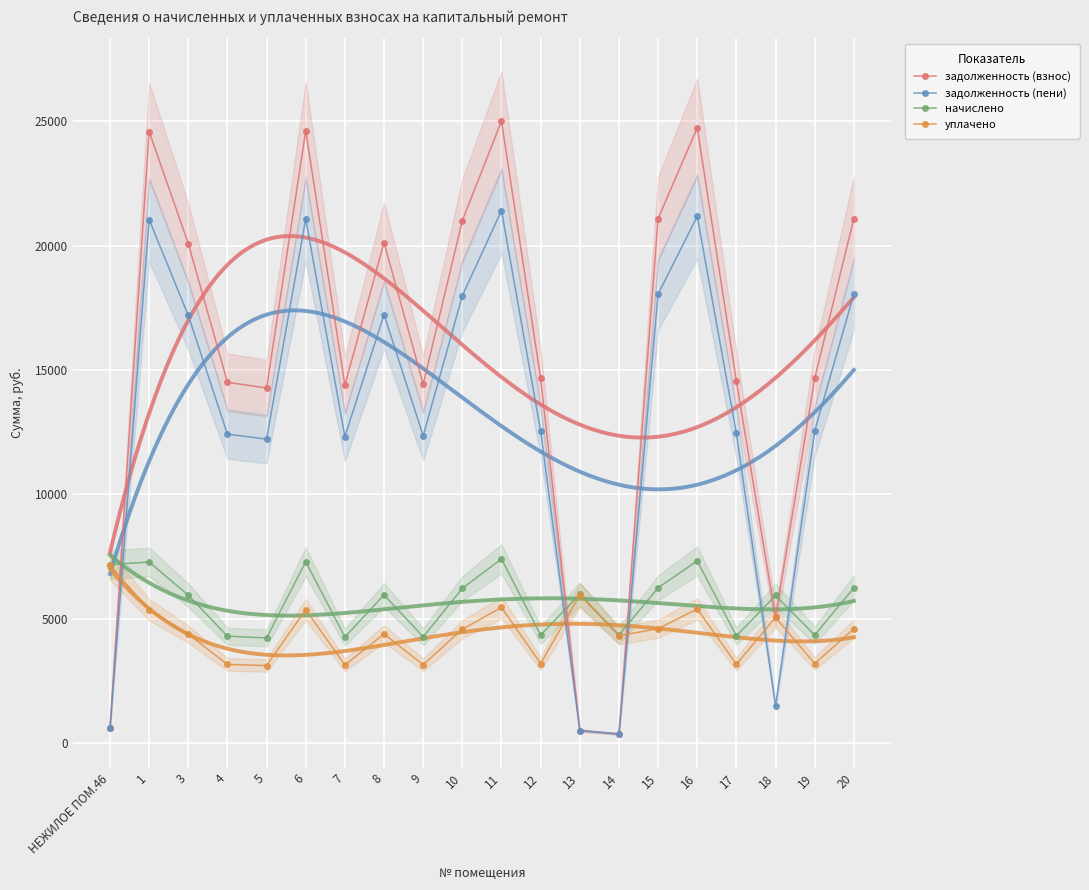

What is the spread (max minus min) of values at 3?

15711.8